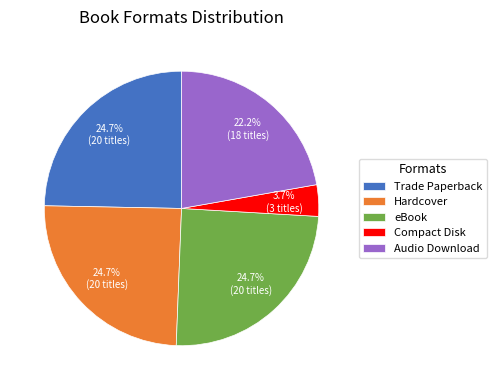

Does Hardcover represent more than half of the total?

No